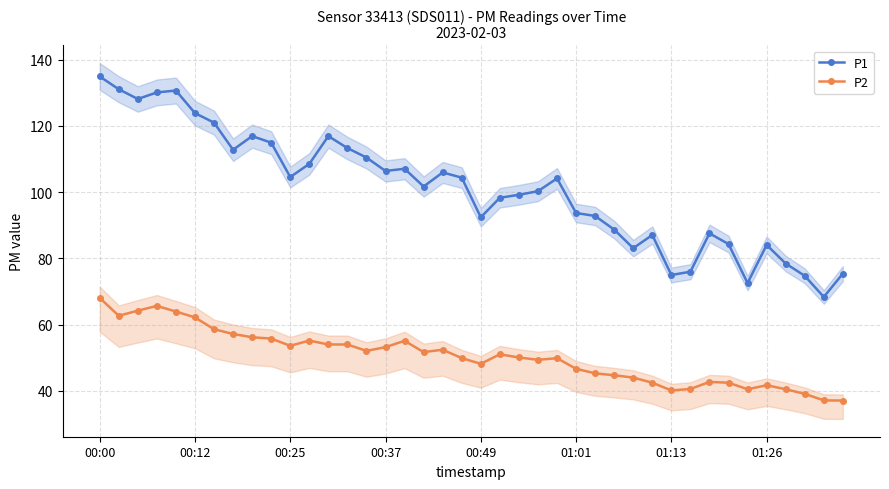

The P1 series shows 104.6 at 00:25. True or false?

True